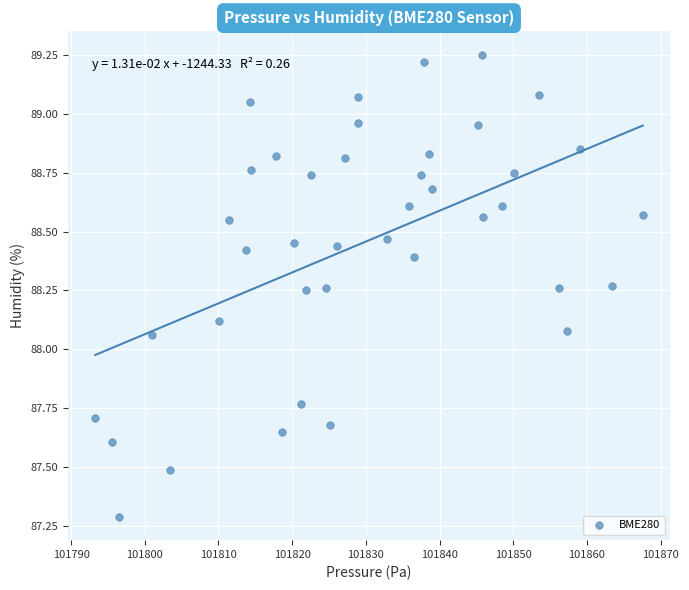

What is the range of Y values (max minus min)?

2.0